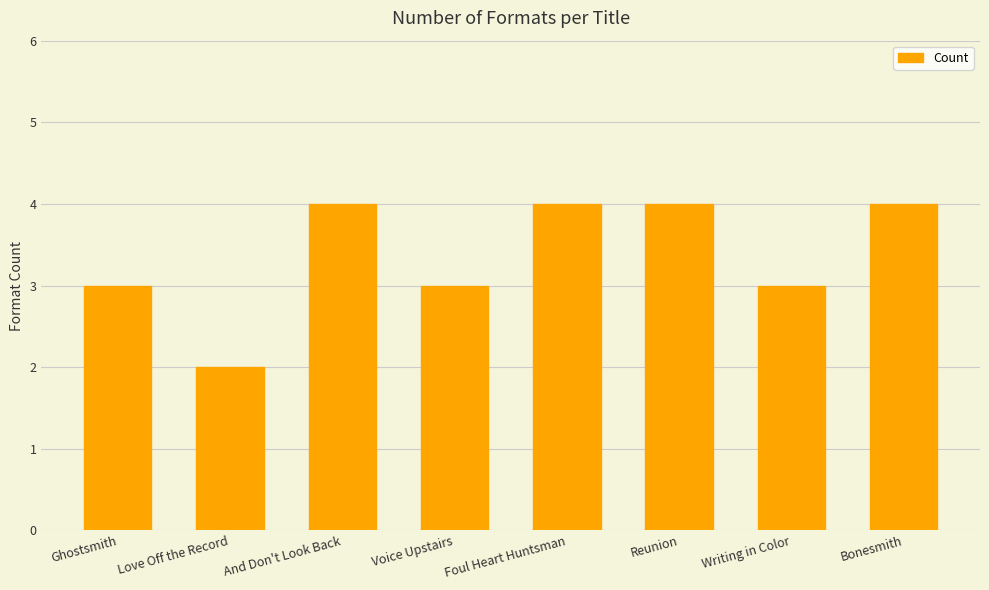

Reading right to left, transcribe all the data shown in this chart.

4	3	4	4	3	4	2	3